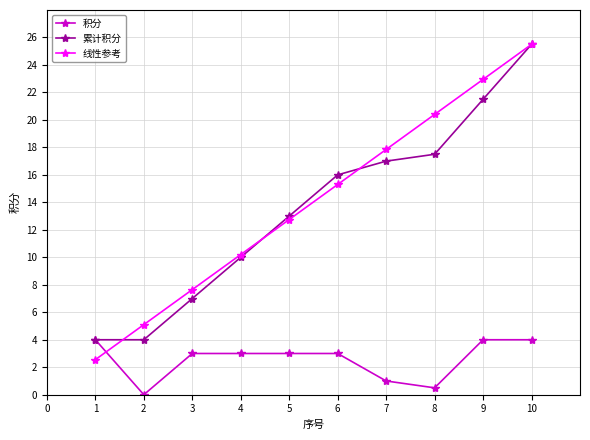

How many positive values does the 积分 series have?

9